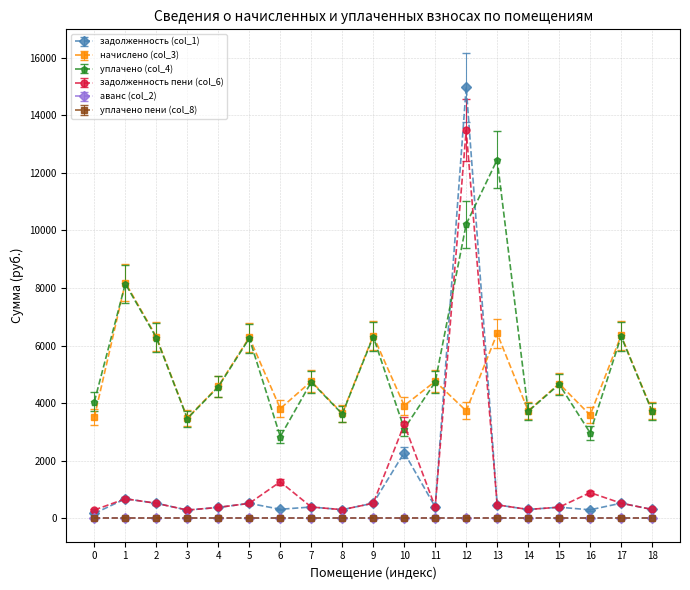

Does the chart have visible grid lines?

Yes